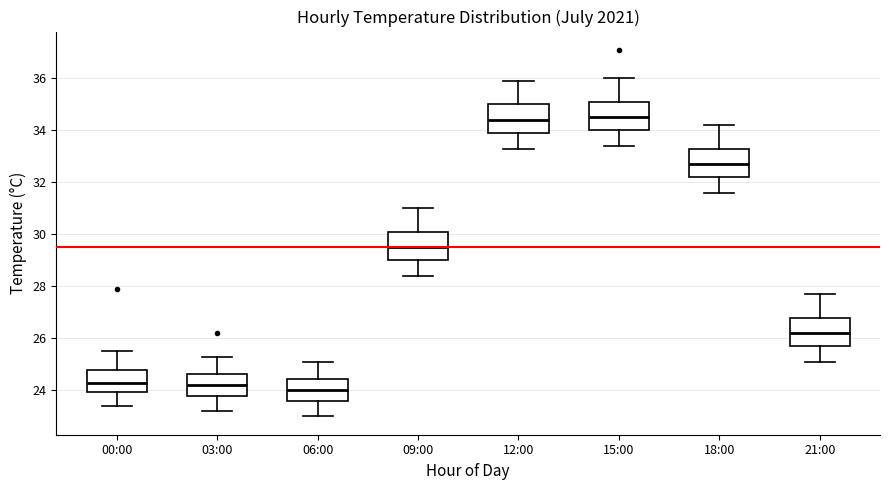

Where is the upper edge of the box for 03:00 on the y-axis? The values are not printed on the chart, so give them approximately, as read against the axis.

24.6